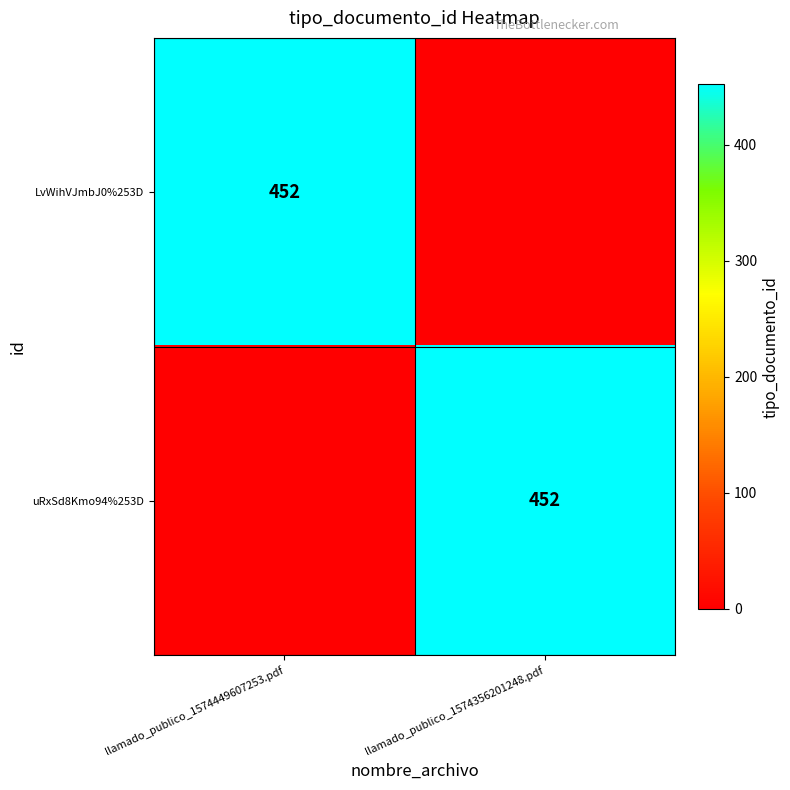

At how many categories does at least one series exceed 48?

2